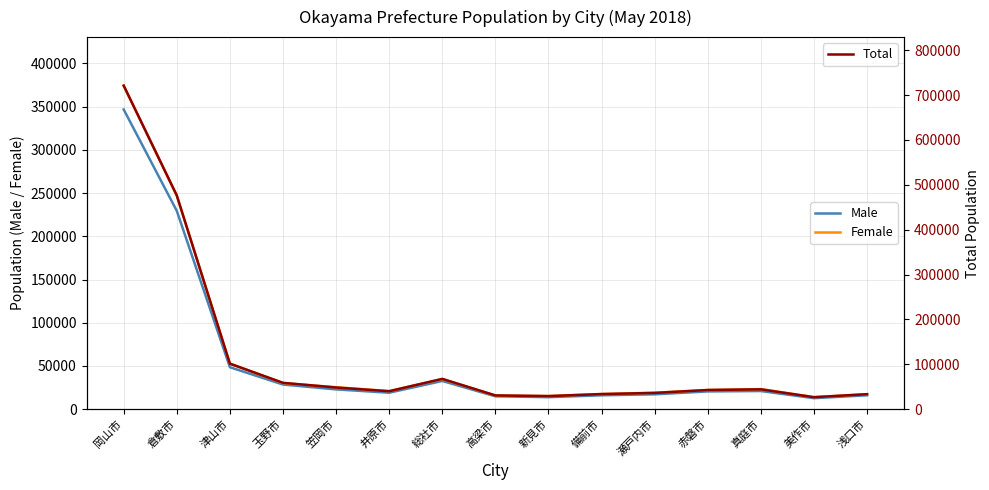

Reading left to right, what are all the values shown in this chart?

Male: 346674	229377	48541	28521	22898	19054	32650	14883	13882	16069	17209	20541	21001	12733	16083
Female: 374263	246908	52841	30195	25372	20944	34868	15777	15236	17574	19031	22192	23224	13956	17342
Total: 720937	476285	101382	58716	48270	39998	67518	30660	29118	33643	36240	42733	44225	26689	33425